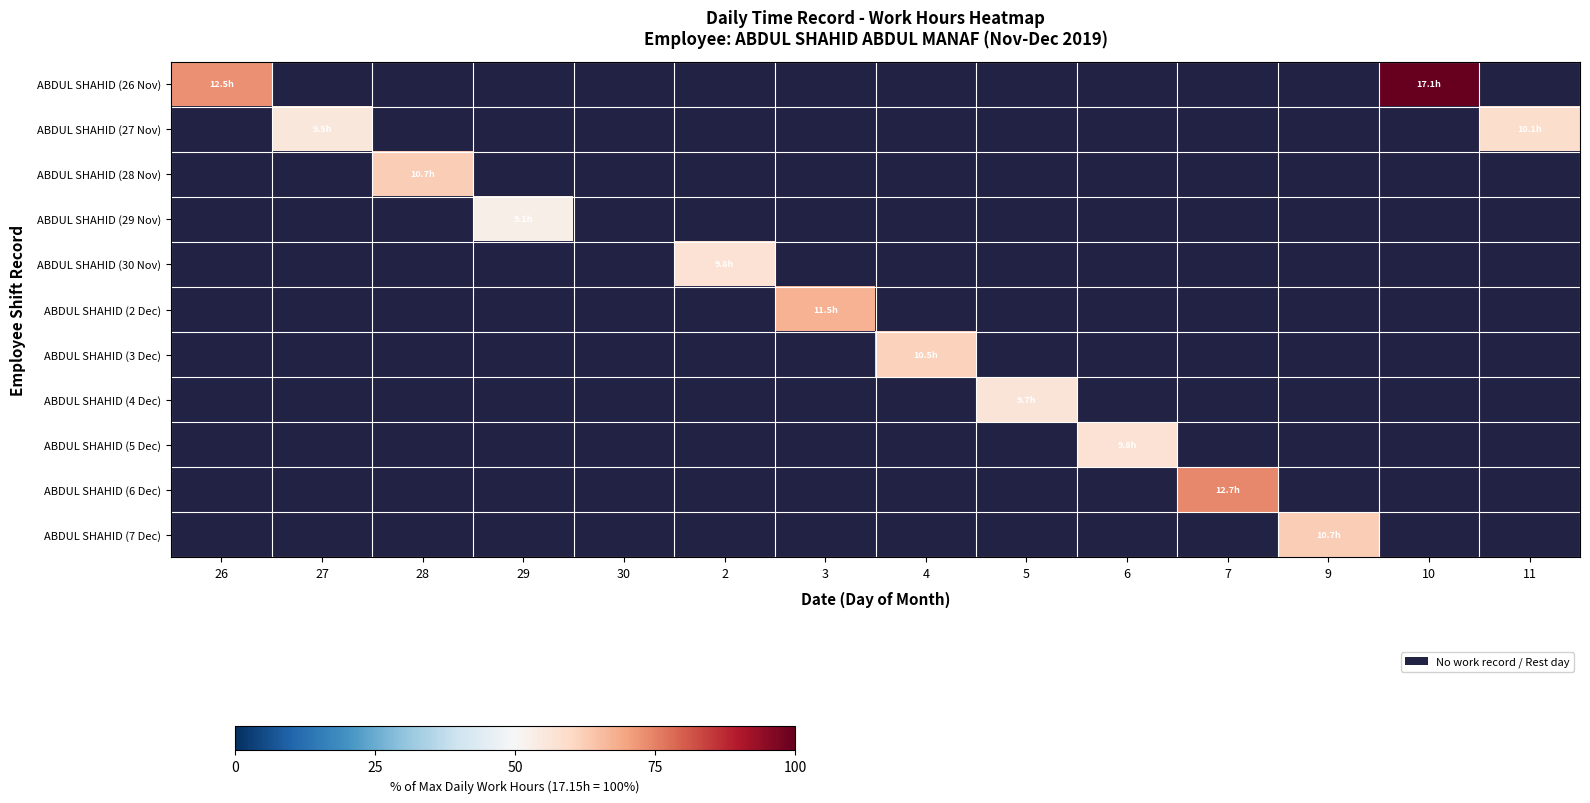

Is it true that ABDUL SHAHID (3 Dec) equals 13.7 at 4?

False